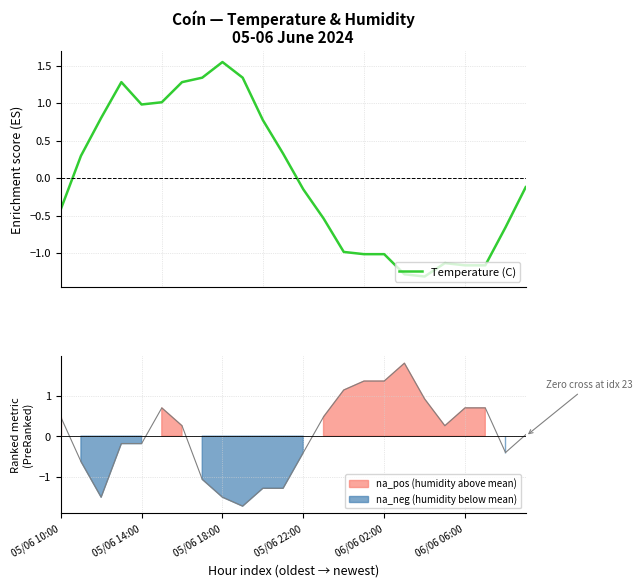

Reading left to right, extract all data points from this chart.

-0.4	0.3	0.8	1.3	1.0	1.0	1.3	1.3	1.5	1.3	0.8	0.3	-0.2	-0.5	-1.0	-1.0	-1.0	-1.3	-1.3	-1.1	-1.2	-1.2	-0.7	-0.1